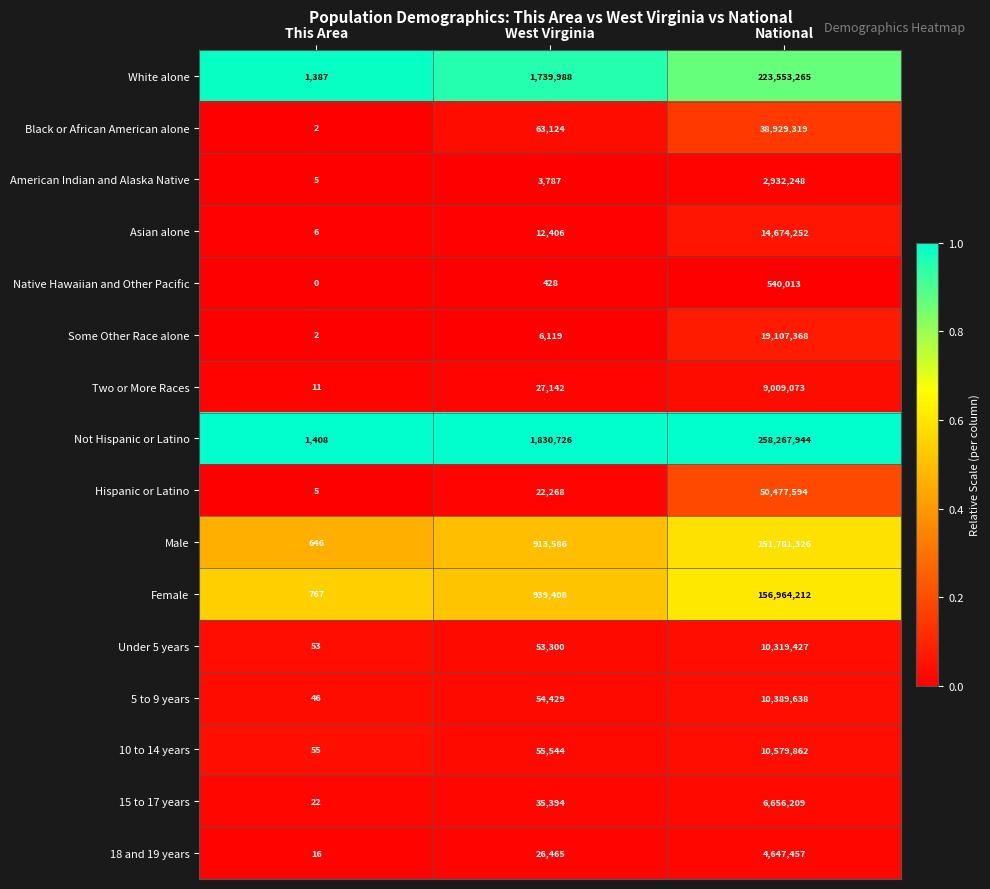

What is the difference between the highest and lowest values at This Area?

1408